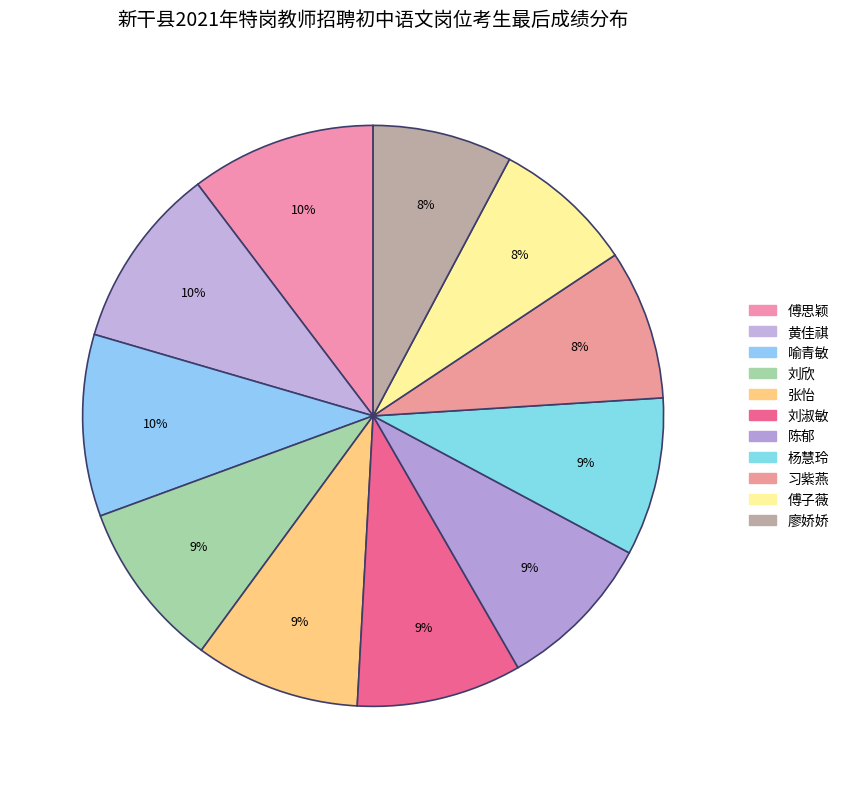

To the nearest percent, what portion does 习紫燕 represent?

8%